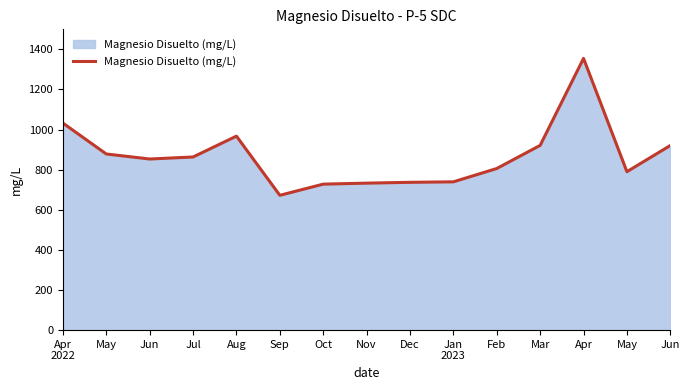

The value at May is 1168.7. True or false?

False